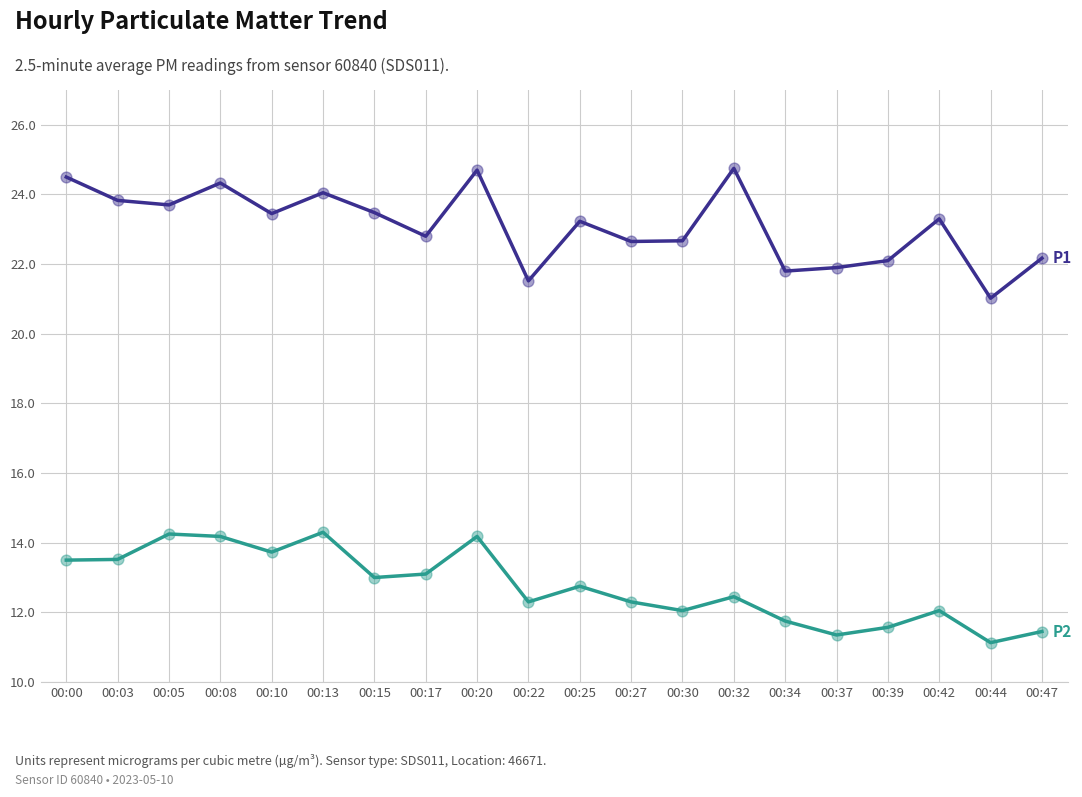

What is the difference between the highest and lowest values at 00:17?

9.7